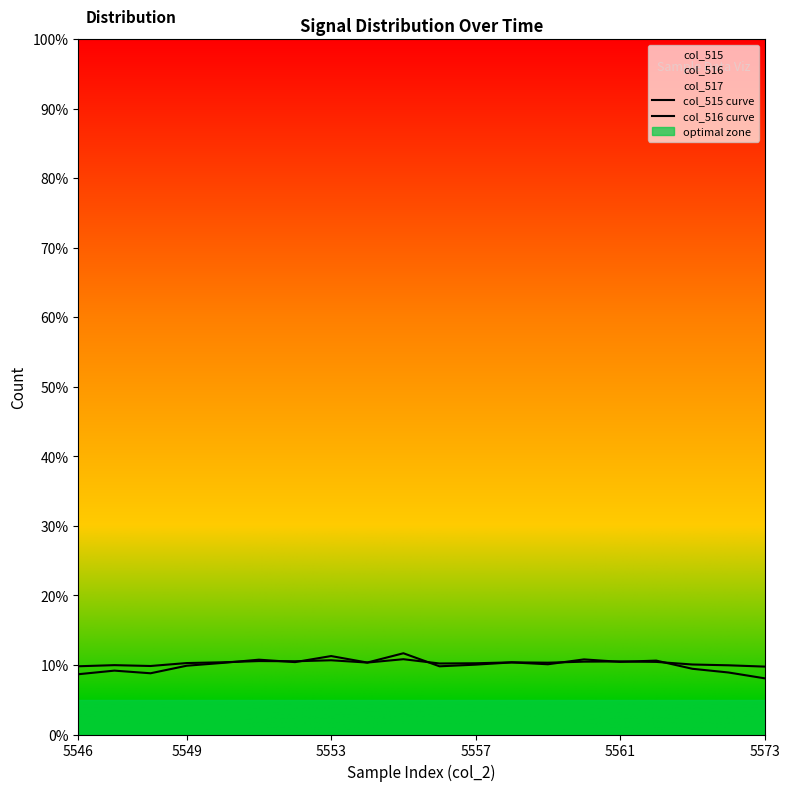

List the series in order of their peak value, highest first.

col_516 curve, col_515 curve